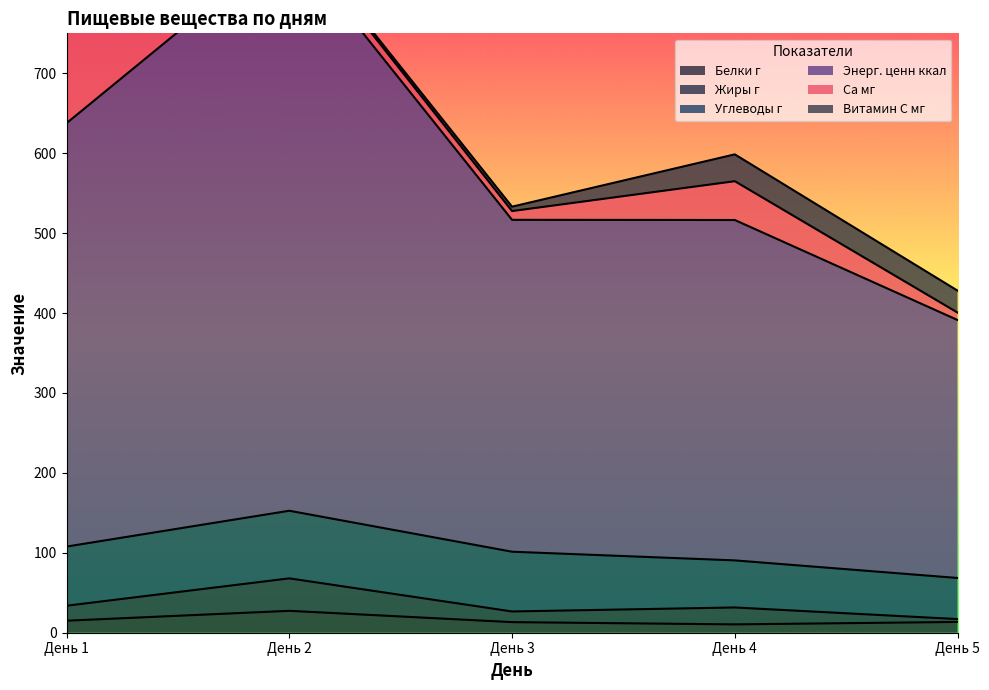

What is the highest value of the Белки г series?

27.4